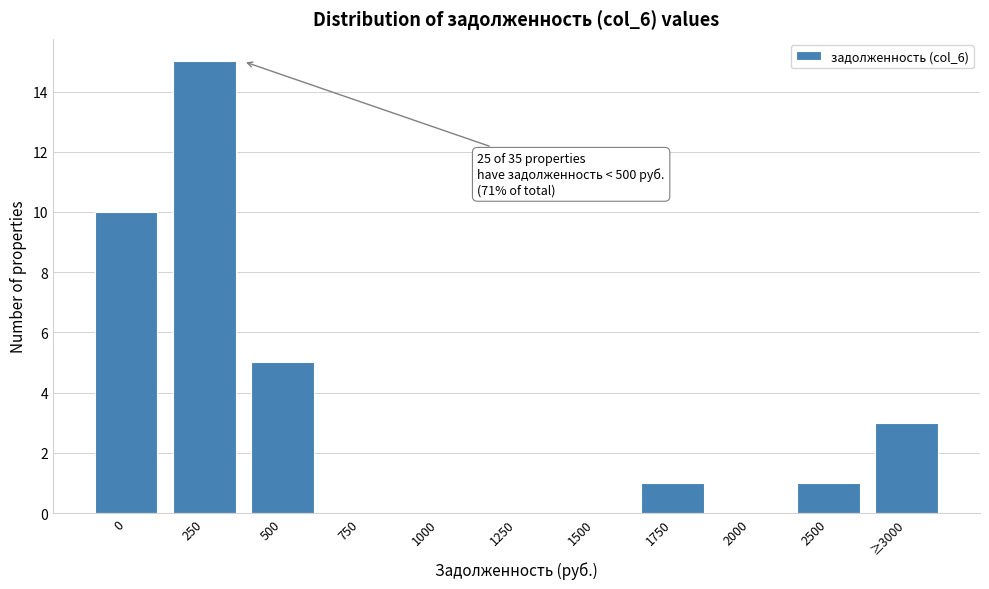

Reading left to right, what are all the values shown in this chart?

0=10	250=15	500=5	750=0	1000=0	1250=0	1500=0	1750=1	2000=0	2500=1	≥3000=3